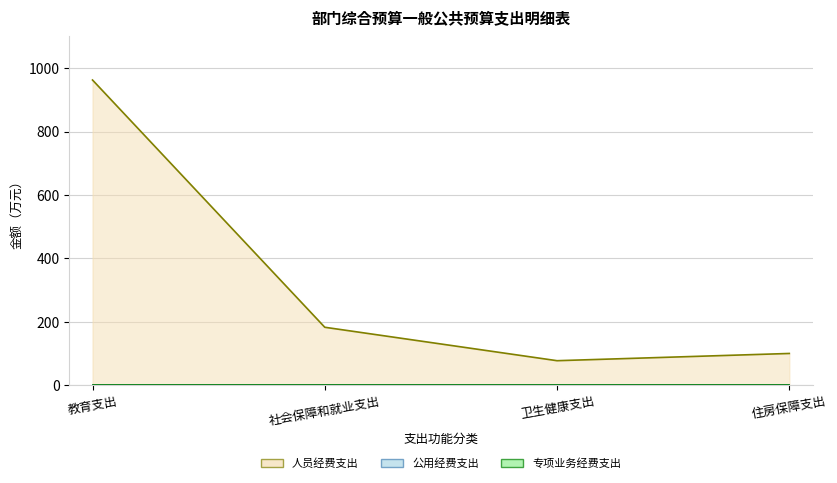

How many lines are shown in the chart?

3